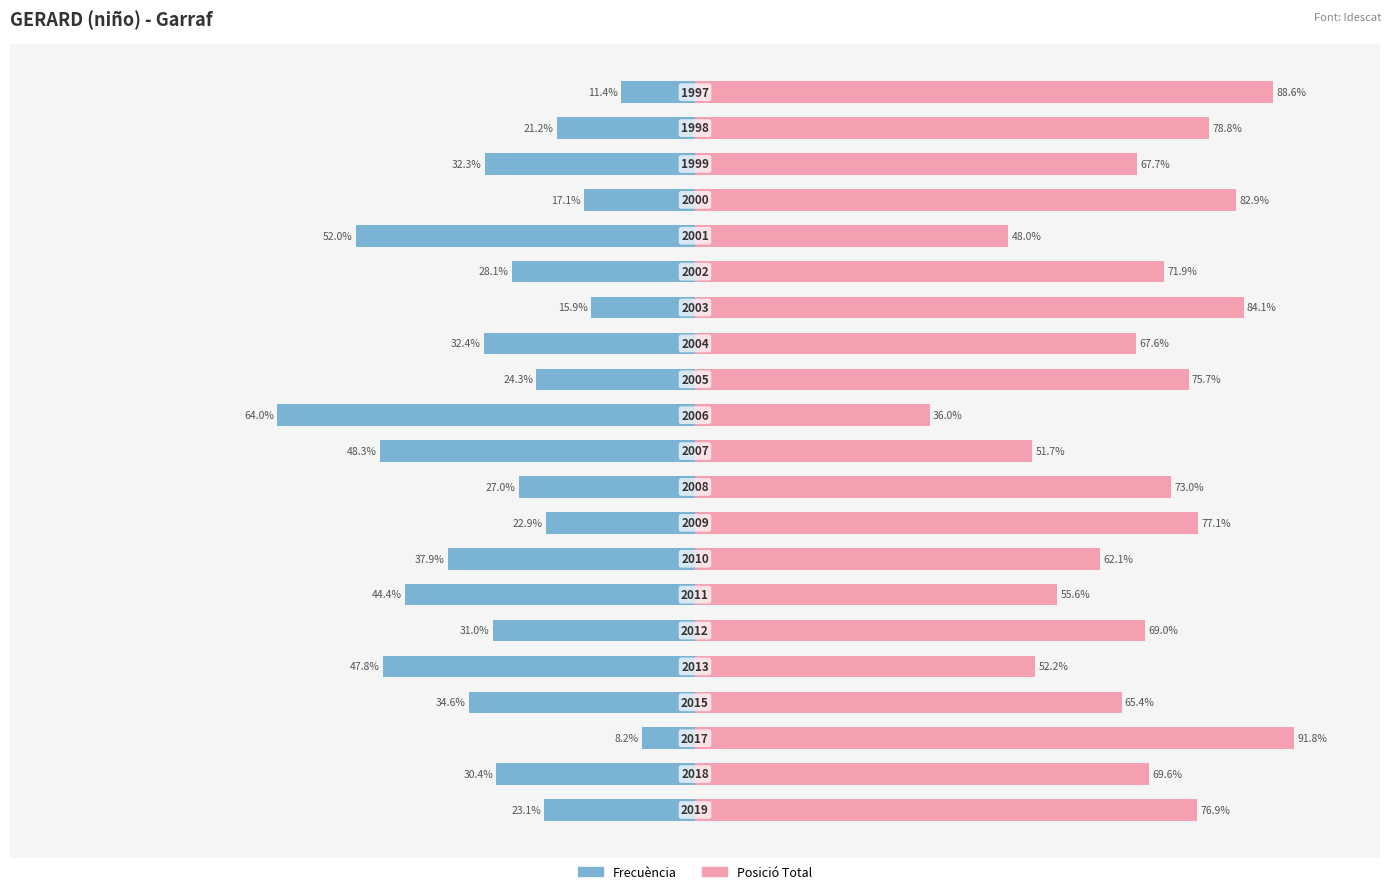

Rank the series by their average value, from lowest to highest.

Frecuencia, Posición Total